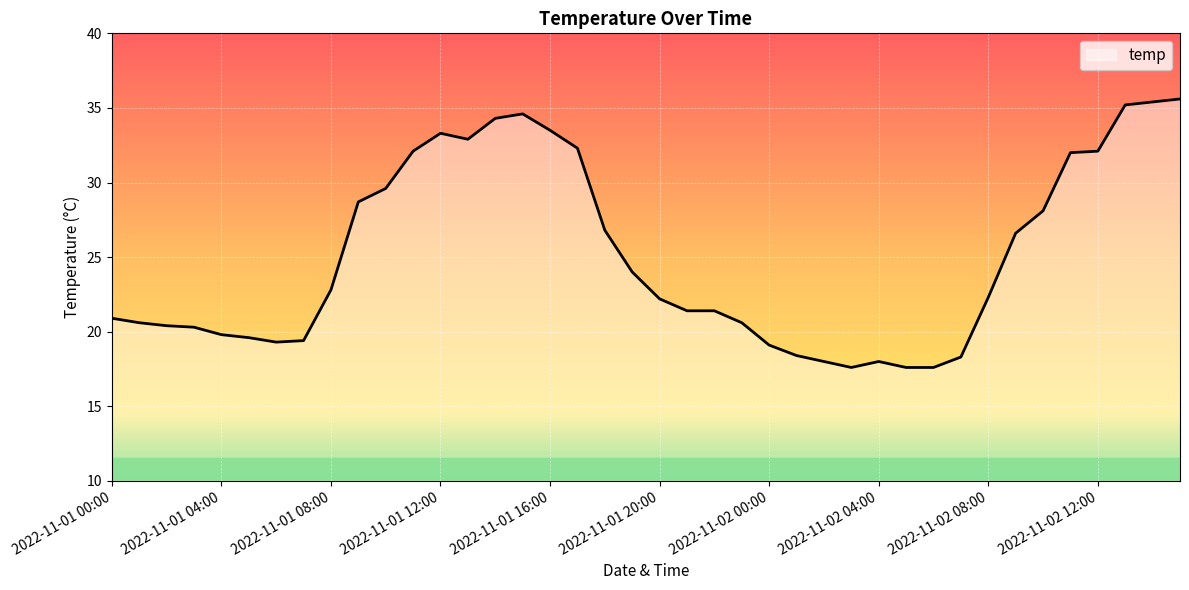

What is the smallest value displayed?

17.6